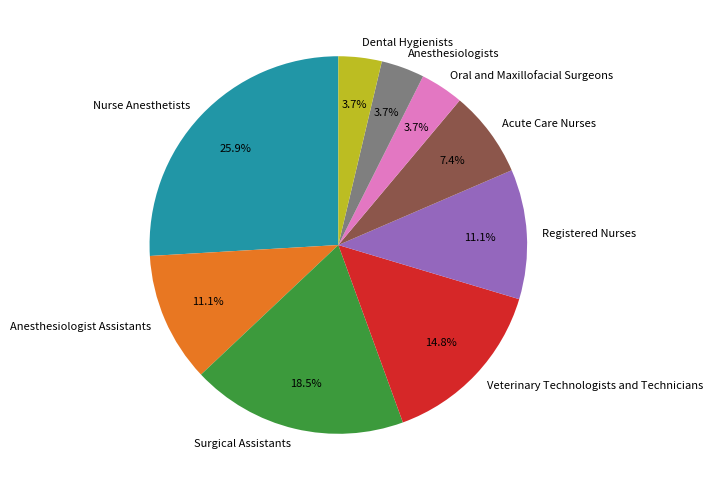

To the nearest percent, what portion does Dental Hygienists represent?

4%